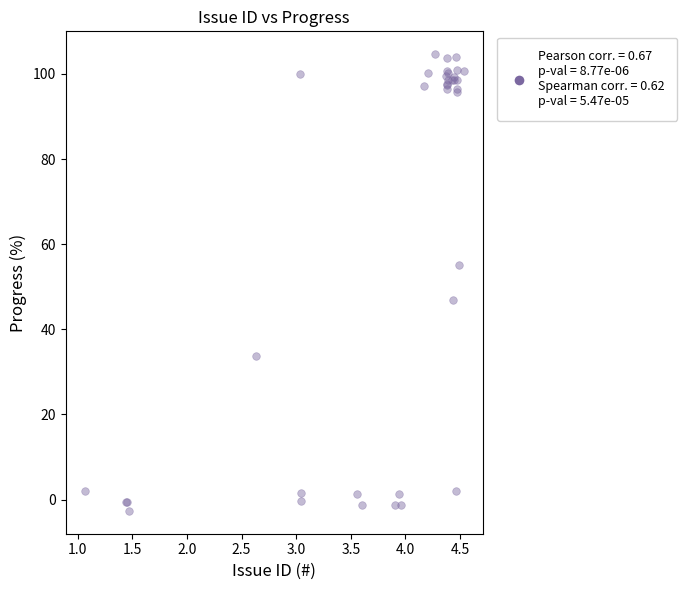

What Y value in the scatter plot is closest to 50?

46.9